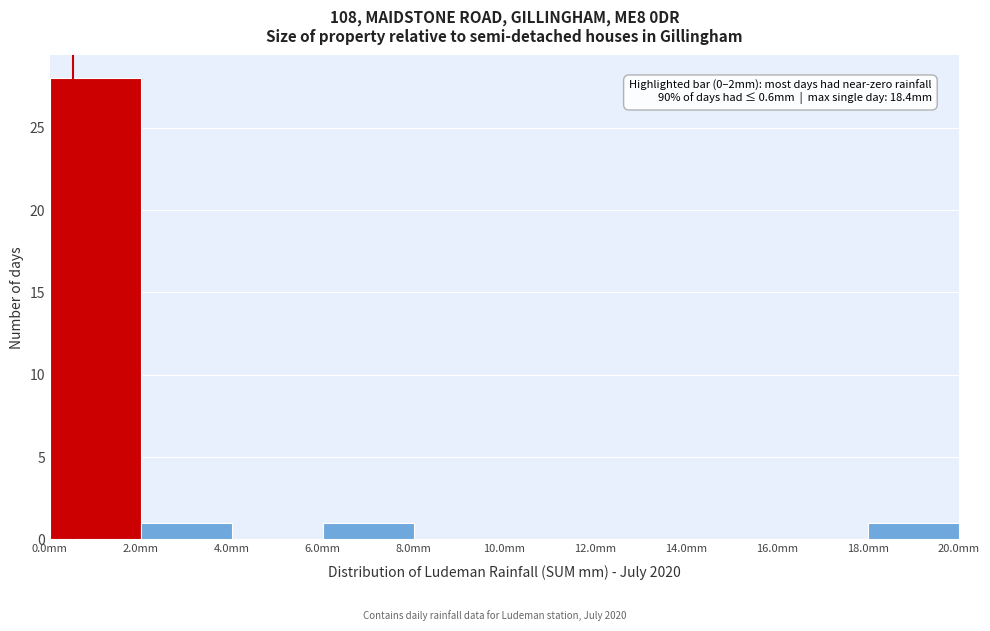

Over which range of the x-axis is the bar tallest?

0 to 2